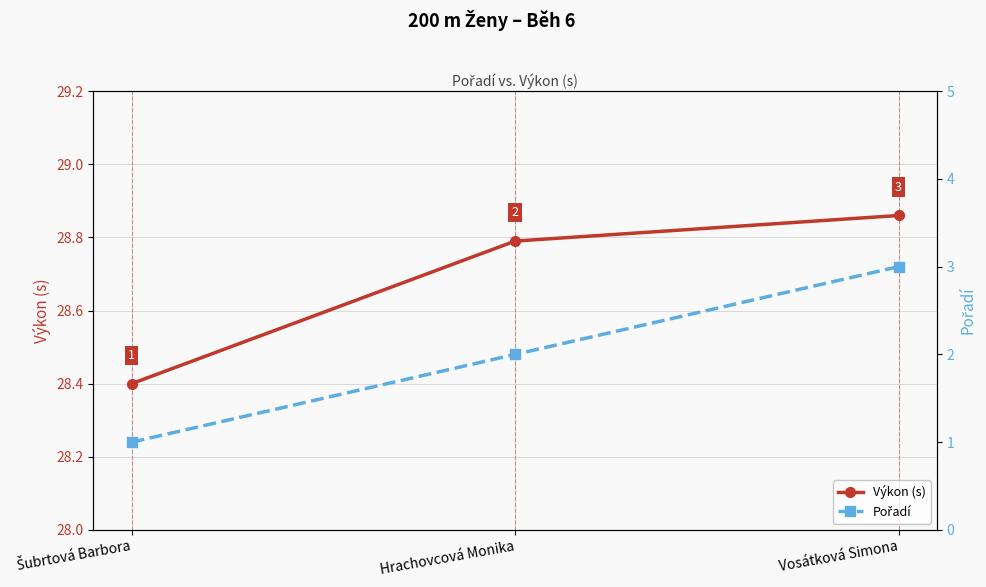

At which label does Pořadí reach its minimum?

Šubrtová Barbora